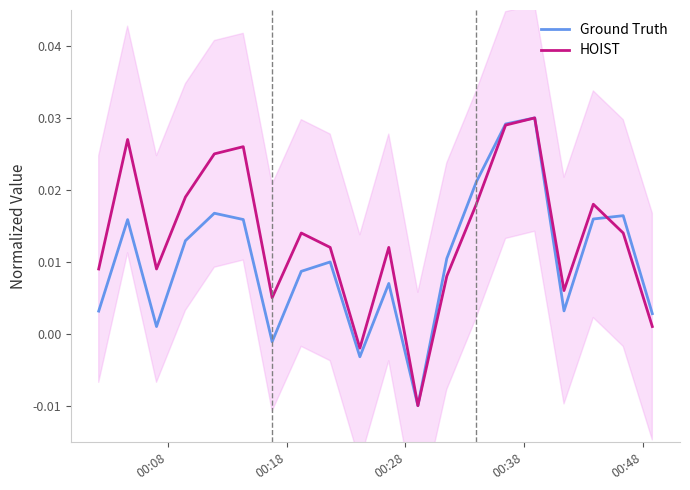

Rank the series by their average value, from lowest to highest.

Ground Truth, HOIST